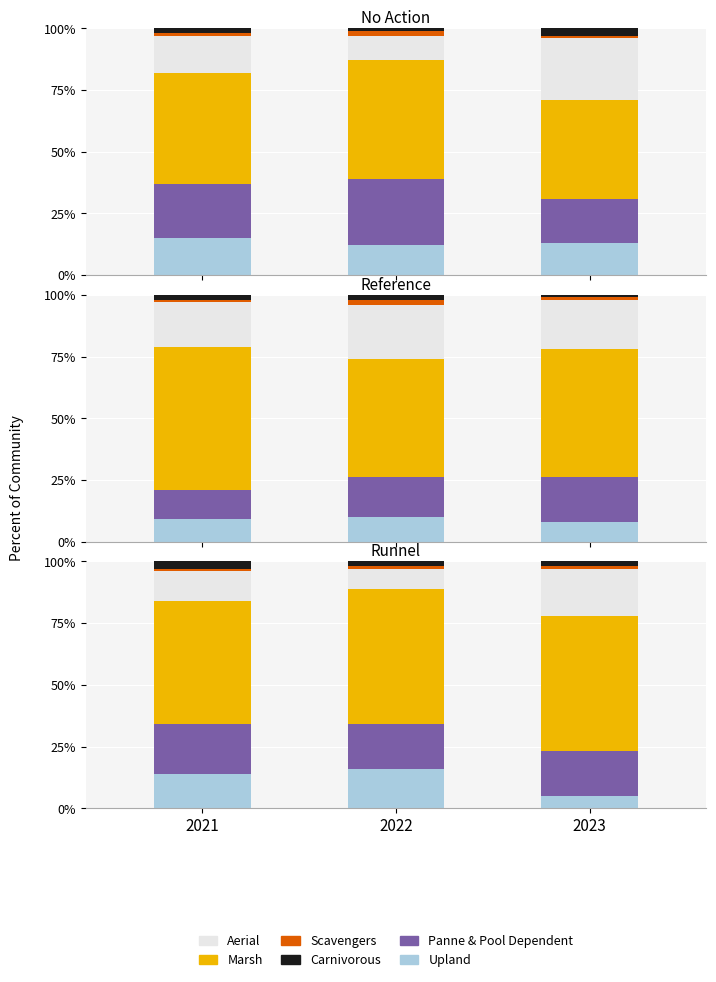

True or false: Marsh has a value of 55.0 at 2022.

True